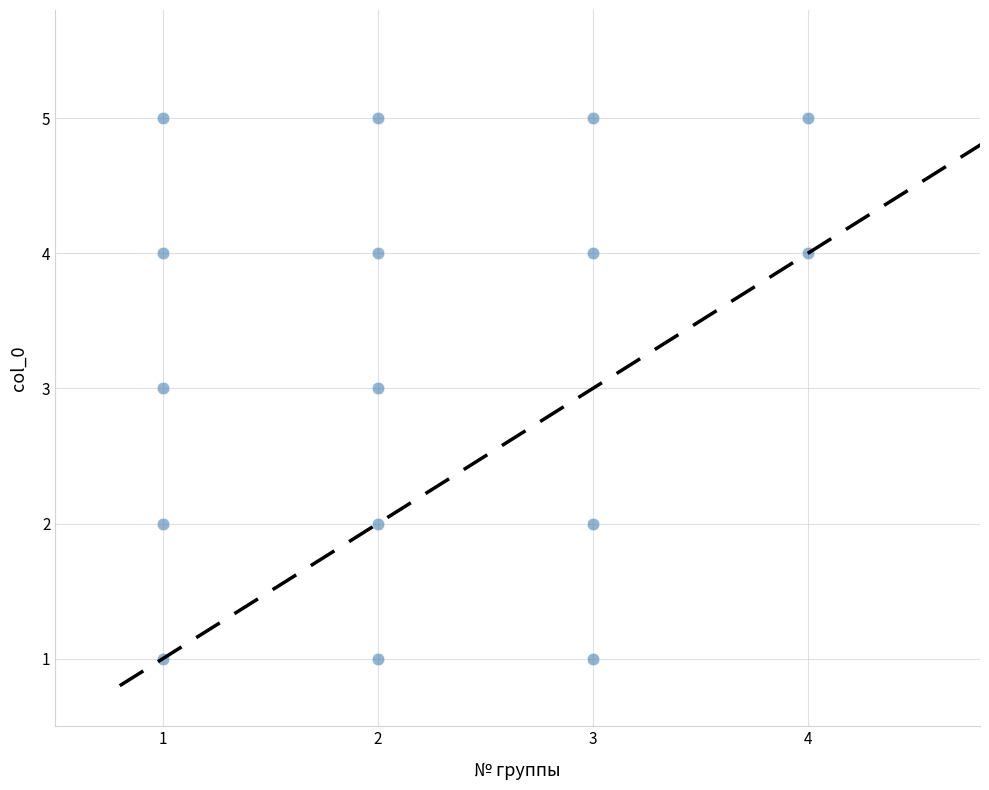

What is the range of X values (max minus min)?

3